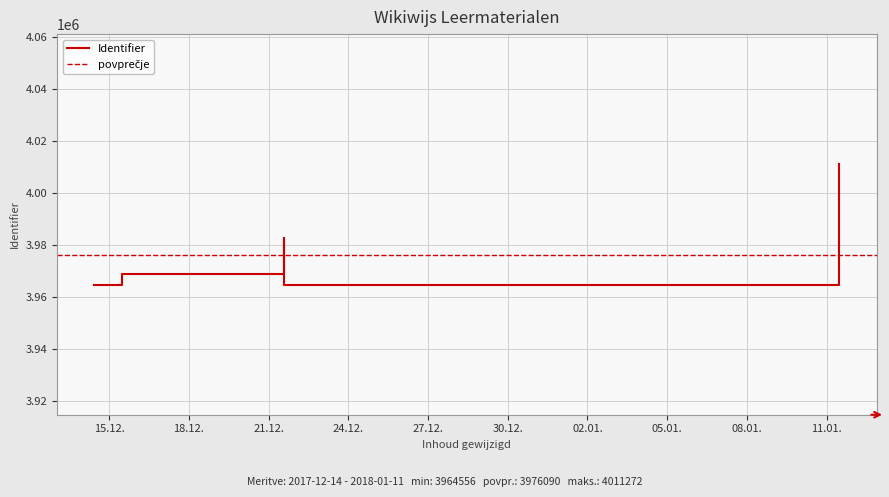

What is the difference between the maximum and second lowest values?

46715